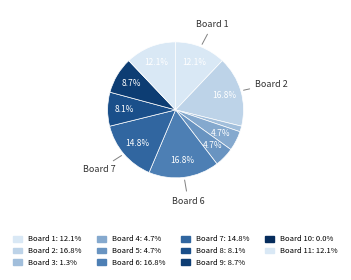

How many segments does this pie chart have?

11